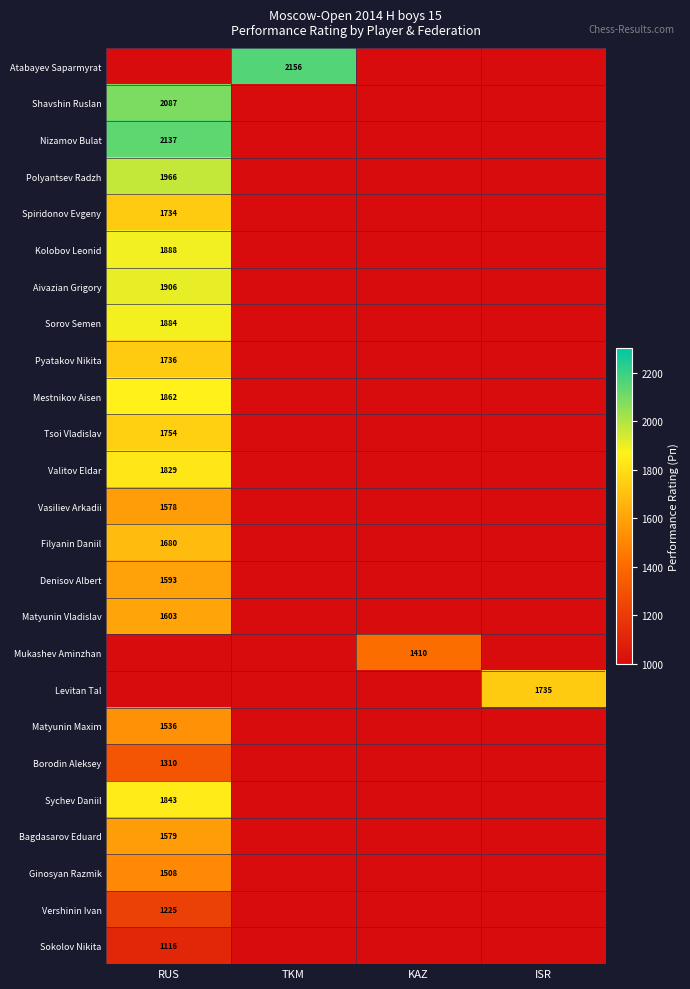

At which label is Valitov Eldar closest to 1829?

RUS